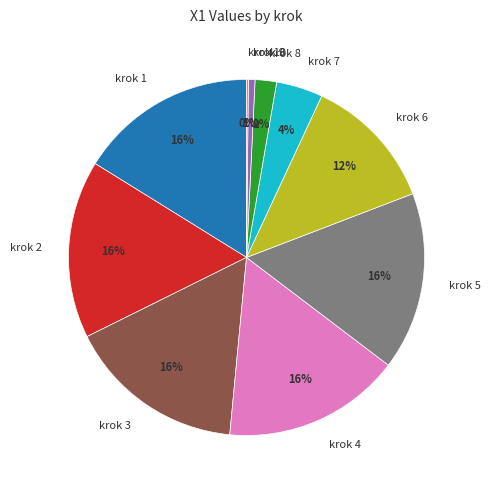

To the nearest percent, what percentage of the pie is krok 4?

16%